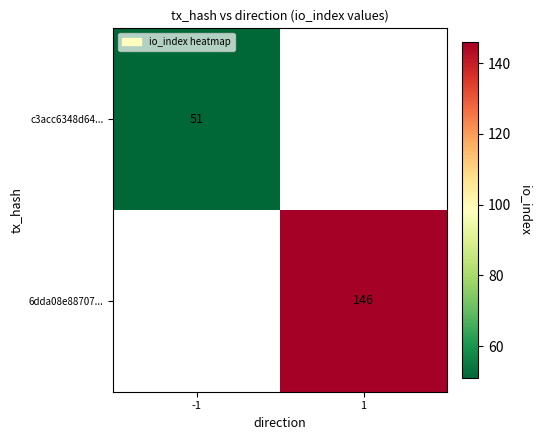

The c3acc6348d64... series shows 79 at -1. True or false?

False